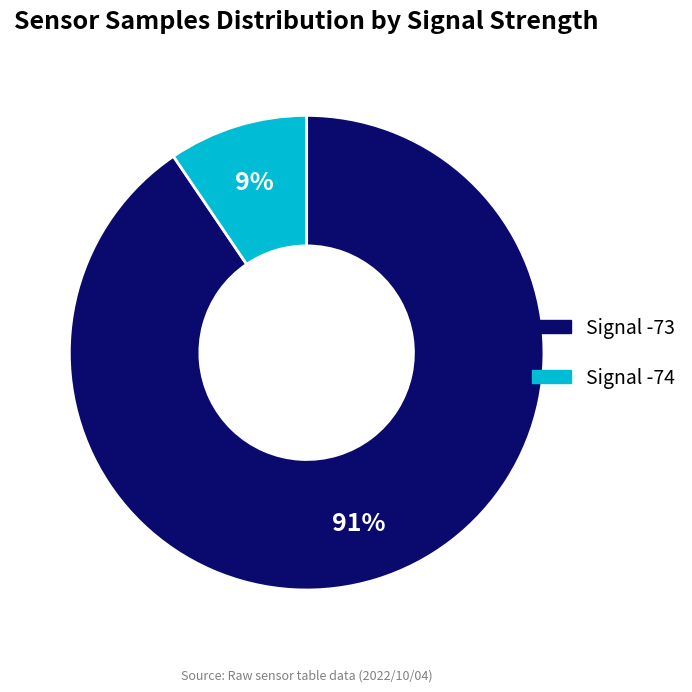

To the nearest percent, what is the average slice percentage?

50%